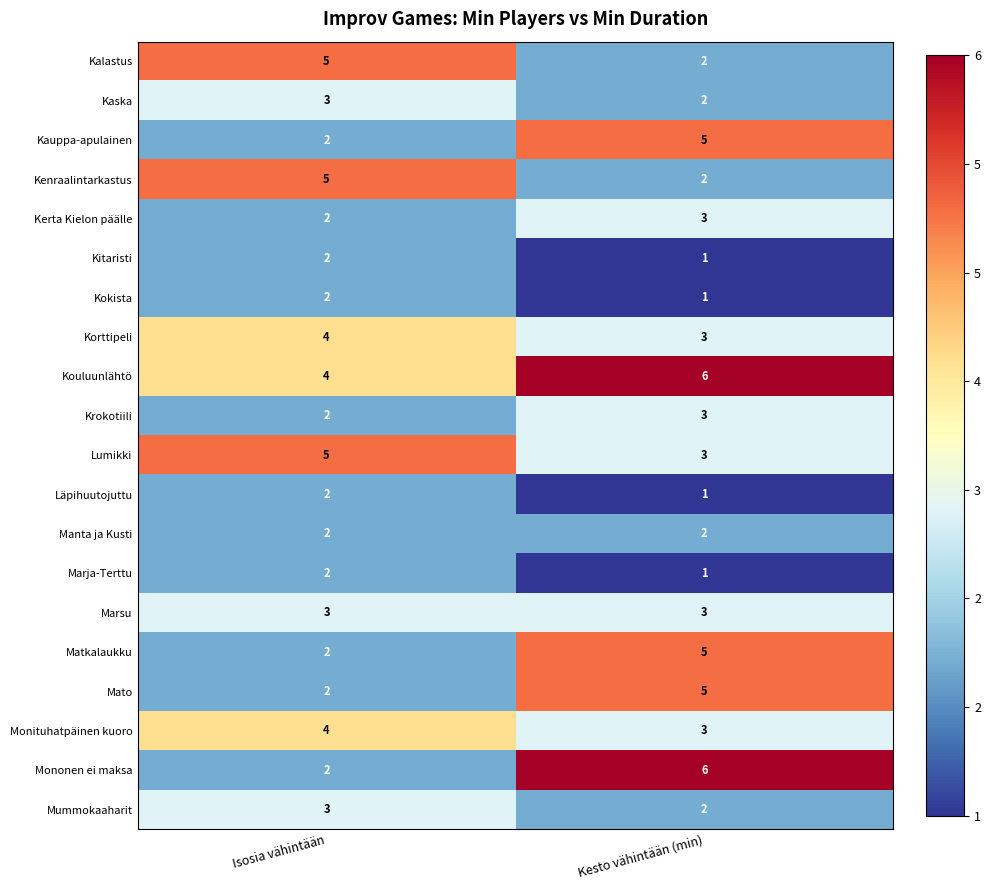

Is the value of Lumikki at Isosia vähintään greater than the value of Kitaristi at Isosia vähintään?

Yes